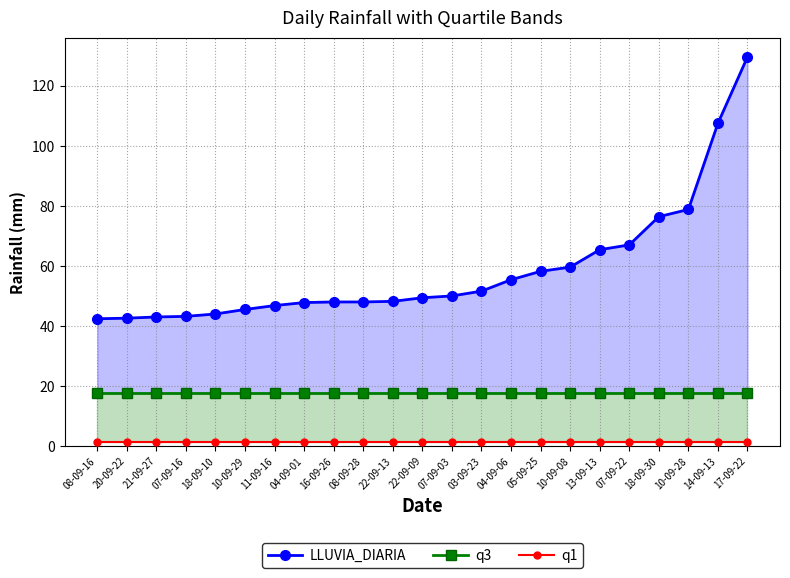

True or false: q1 has more than 2 interior local peaks.

False